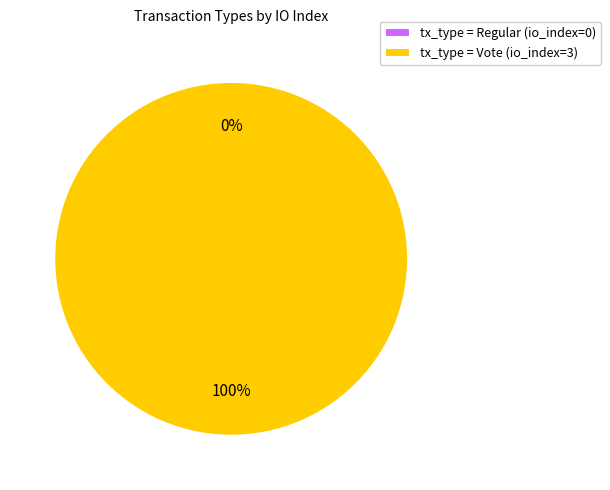

What is the largest slice in the pie chart?

Vote